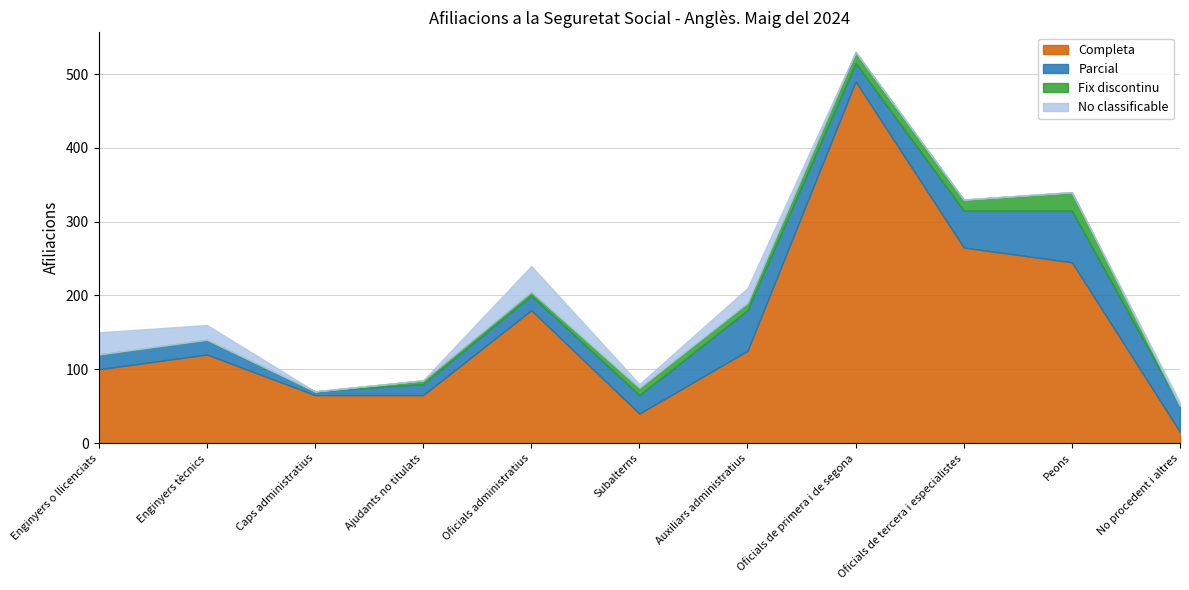

Reading right to left, list all the values displayed in this chart.

Completa: 15	245	265	490	125	40	180	65	65	120	100
Parcial: 35	70	50	25	55	25	20	15	5	20	20
Fix discontinu: 0	25	15	15	10	10	5	5	0	0	0
No classificable: 5	0	0	0	20	5	35	0	0	20	30